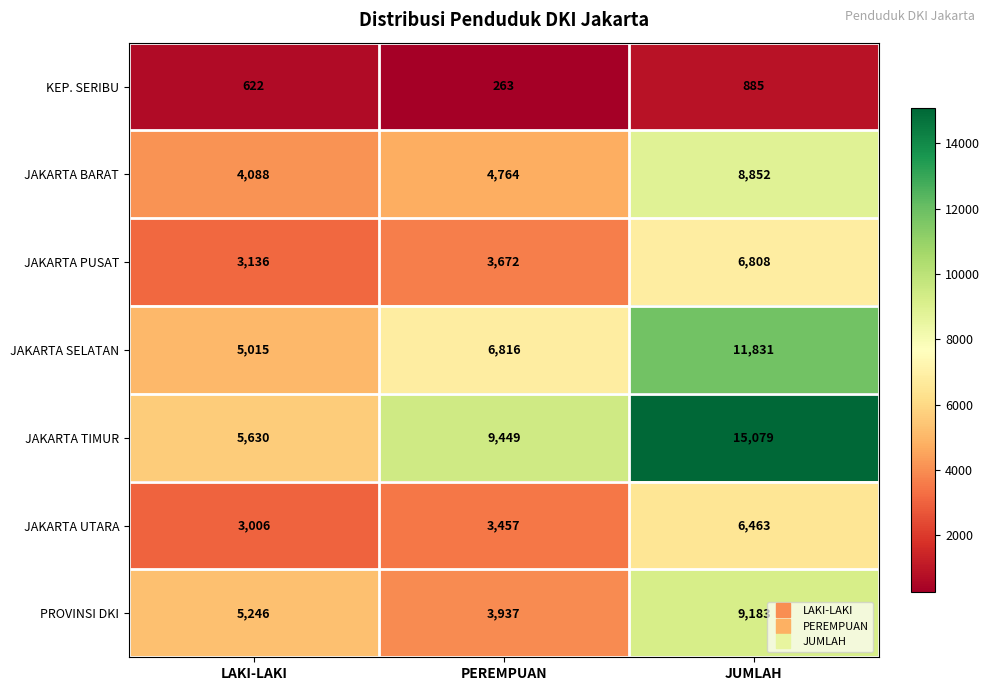

Is it true that JAKARTA TIMUR equals 15079 at JUMLAH?

True